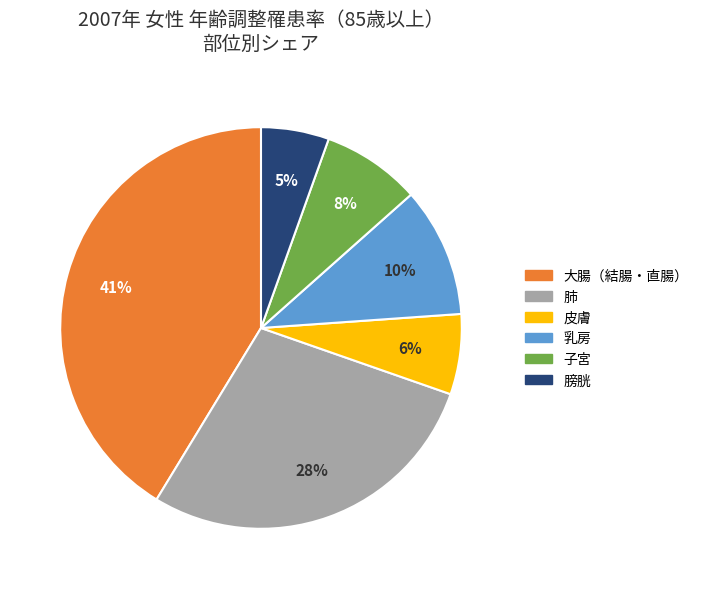

Is there a majority slice in this chart?

No